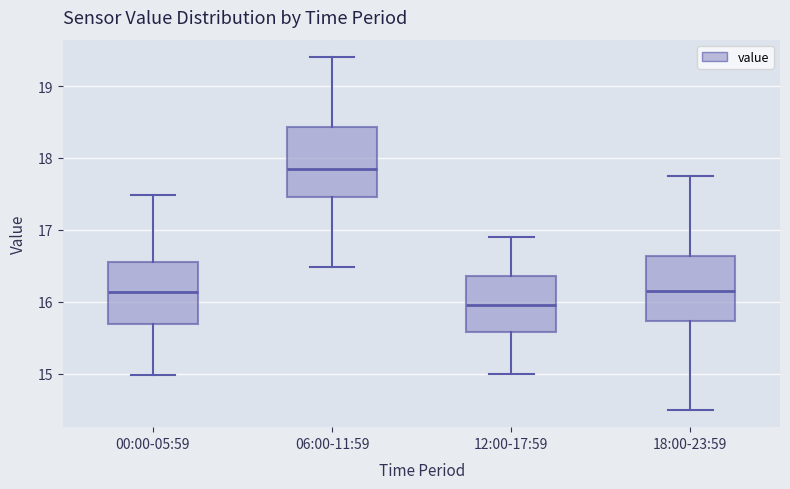

Which box has the highest median line?

06:00-11:59